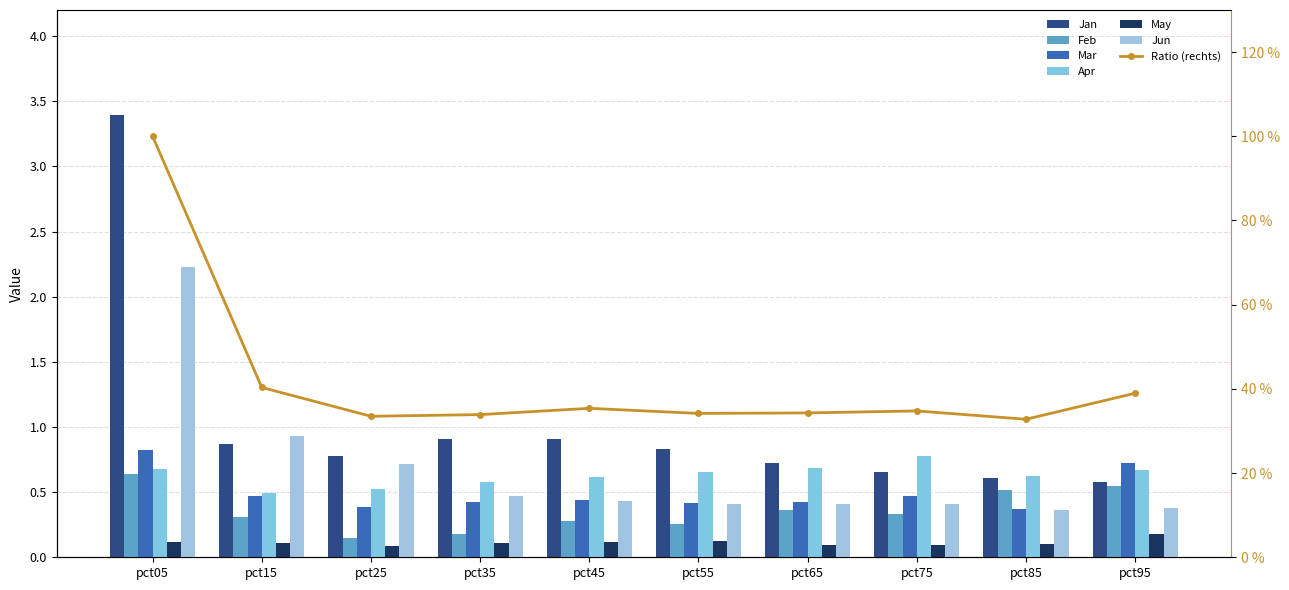

Which series has the largest total across all categories?

Jan